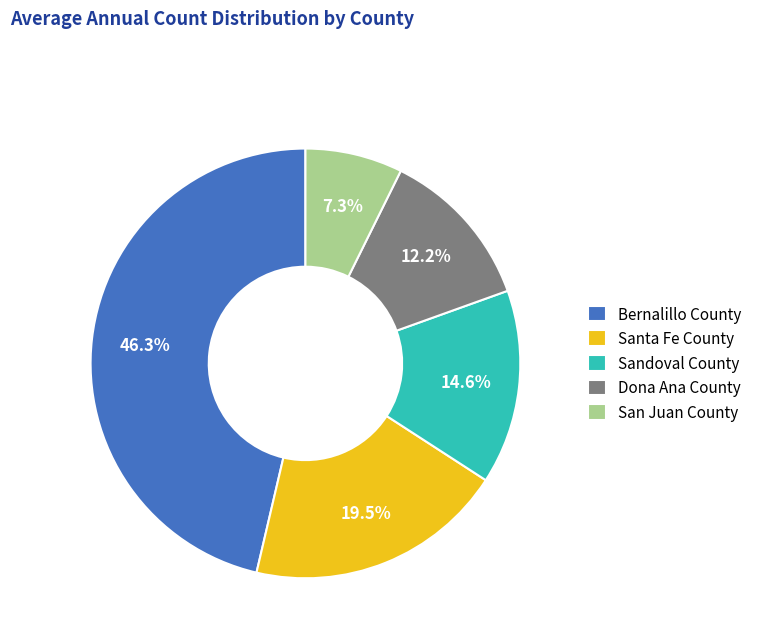

To the nearest percent, what is the difference between the Dona Ana County and Bernalillo County slice percentages?

34%